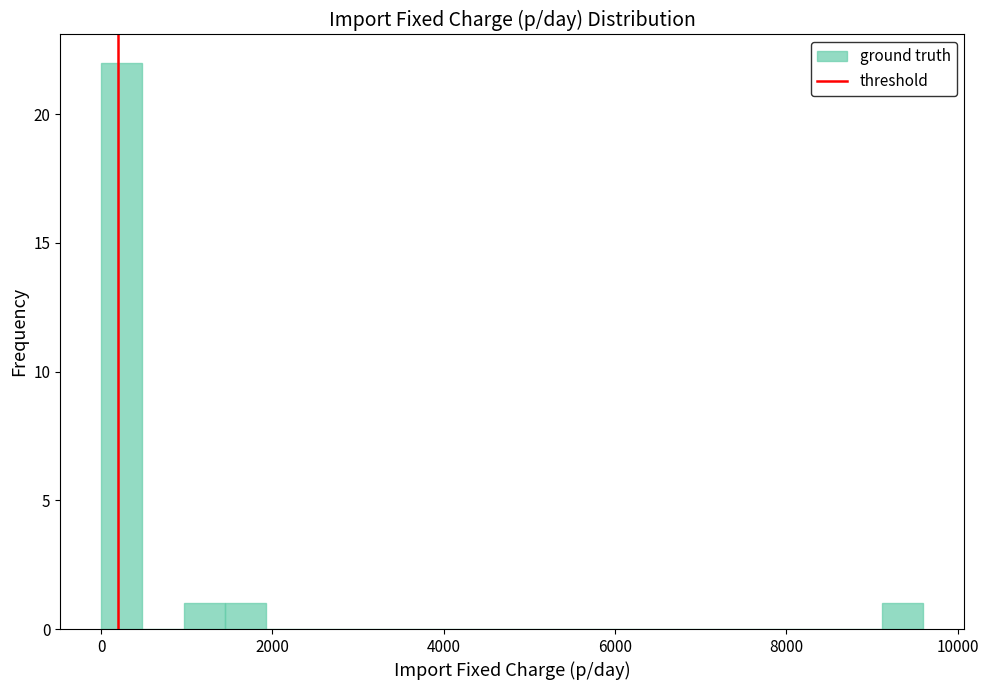

Around what value on the x-axis is the tallest bar? Give the approximate position of its centre, as read against the axis.

200